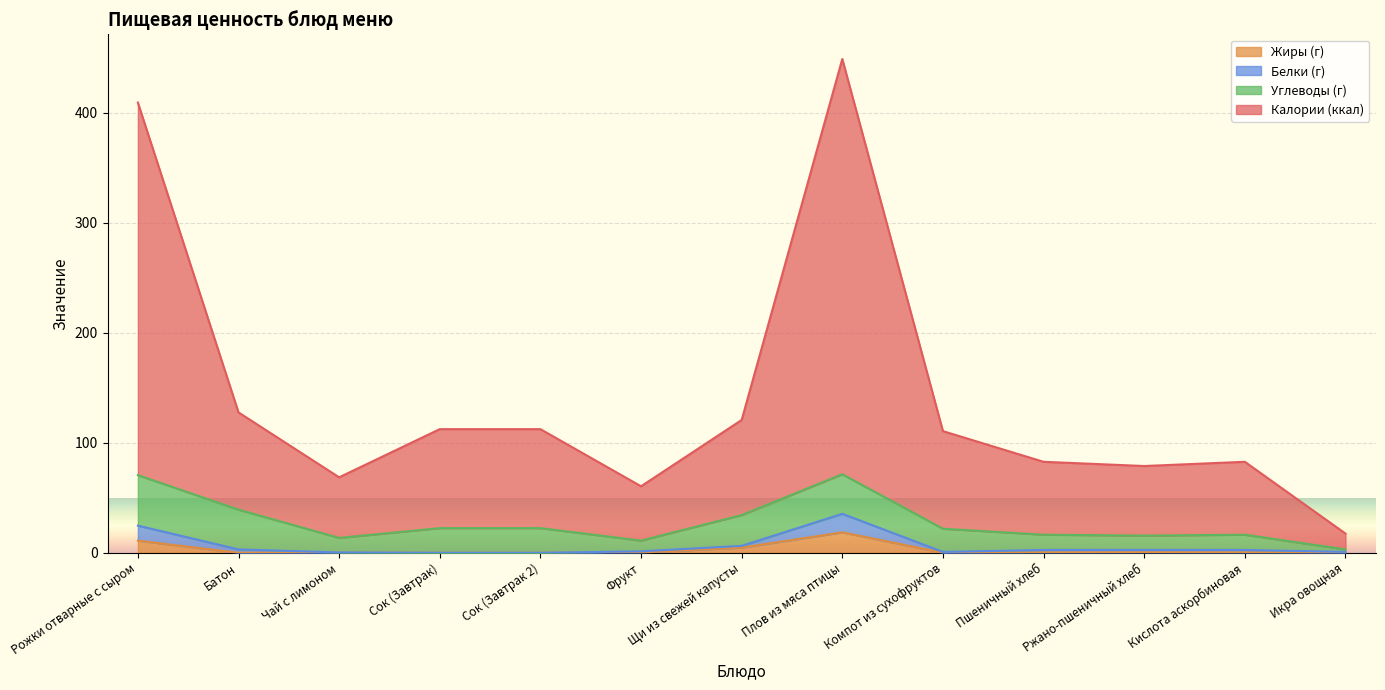

Where is Жиры (г) nearest to the value 9?

Рожки отварные с сыром